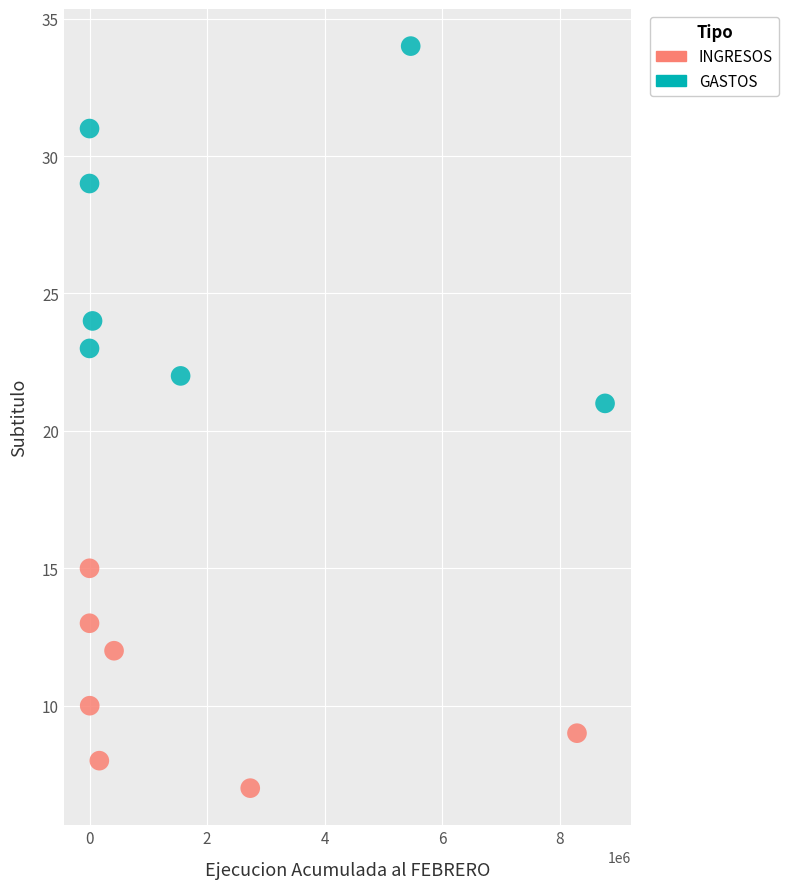

Which series has the largest Y range (max minus min)?

GASTOS